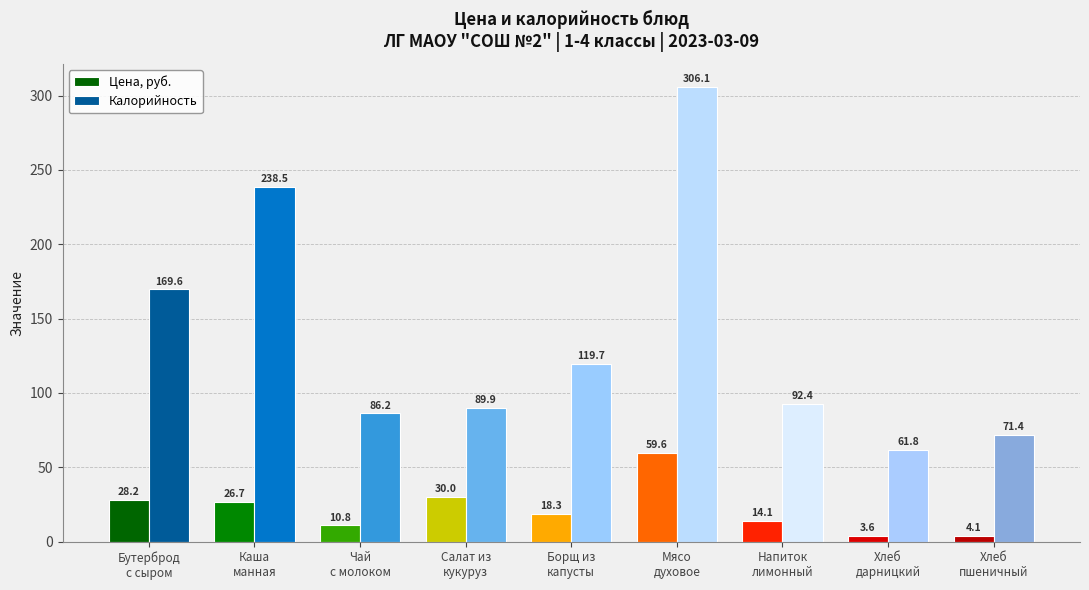

Reading left to right, what are all the values shown in this chart?

Цена, руб.: 28.2	26.7	10.8	30.0	18.3	59.6	14.1	3.6	4.1
Калорийность: 169.6	238.5	86.2	89.9	119.7	306.1	92.4	61.8	71.4